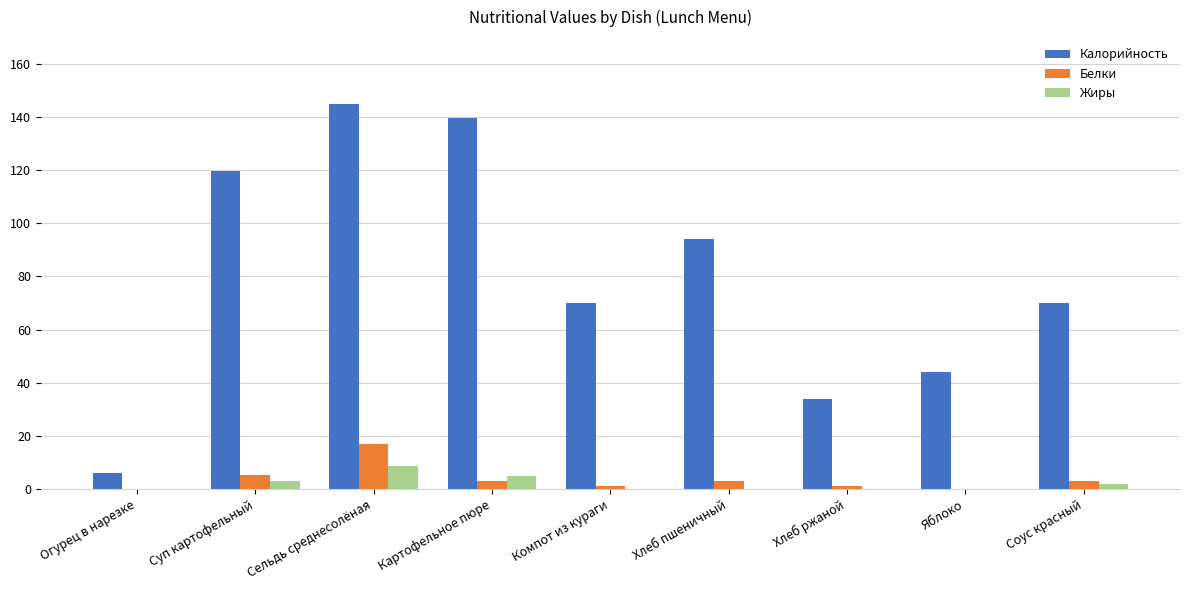

Are the bars horizontal?

No